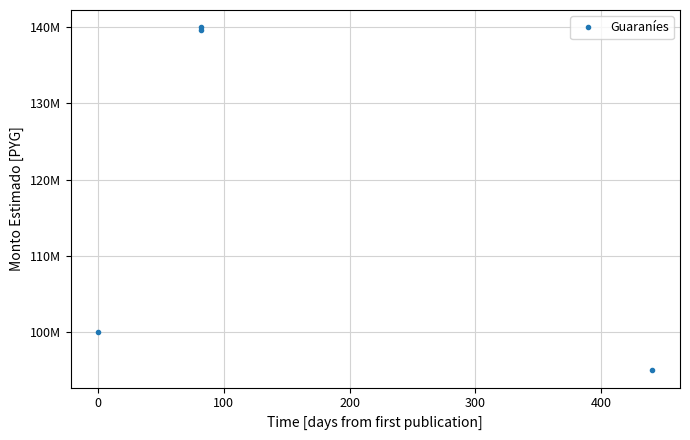

The chart shows a value of 234524350 at 0. True or false?

False